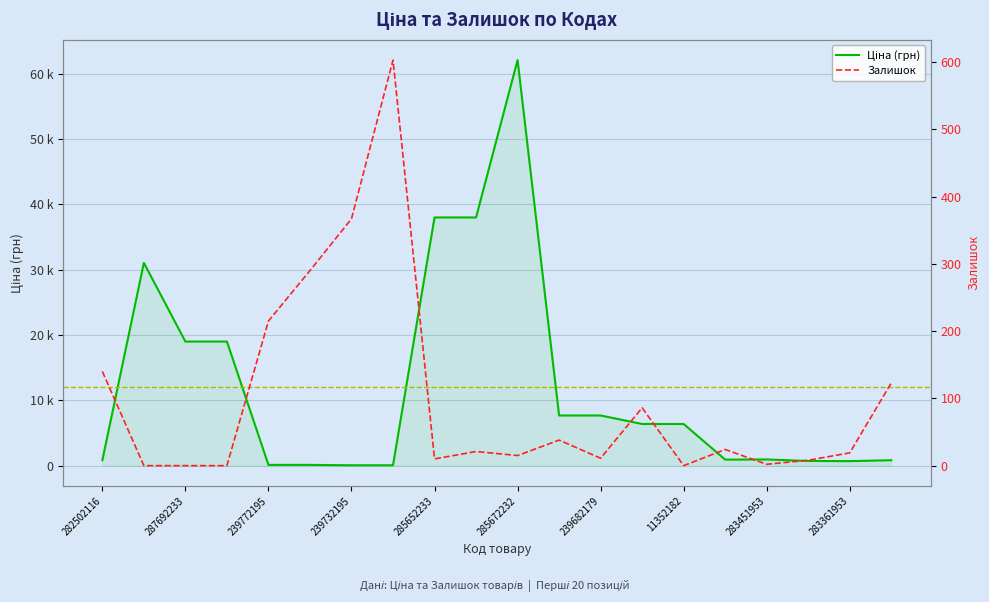

Reading right to left, extract all data points from this chart.

Ціна: 827.6	688.5	713.0	944.9	920.5	6378.9	6378.9	7680.9	7680.9	62116.9	38011.3	38011.3	57.7	57.7	115.4	115.4	19005.7	19005.7	31058.4	827.6
Залишок: 123.0	19.0	8.0	2.0	24.0	0.0	86.0	11.0	38.0	15.0	21.0	10.0	603.0	367.0	290.0	215.0	0.0	0.0	0.0	140.0